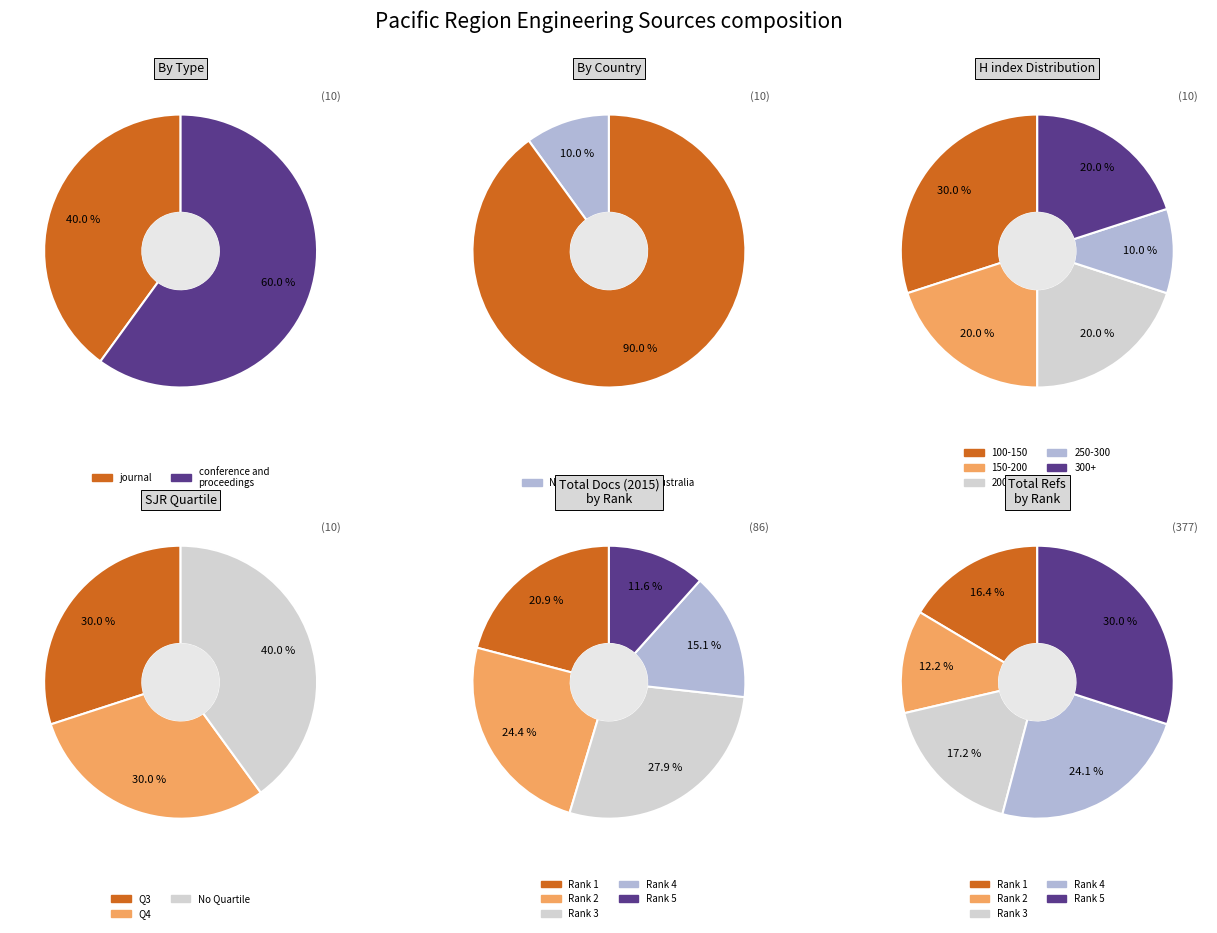

Rank the series at 0 from highest to lowest value.

conference and proceedings, journal